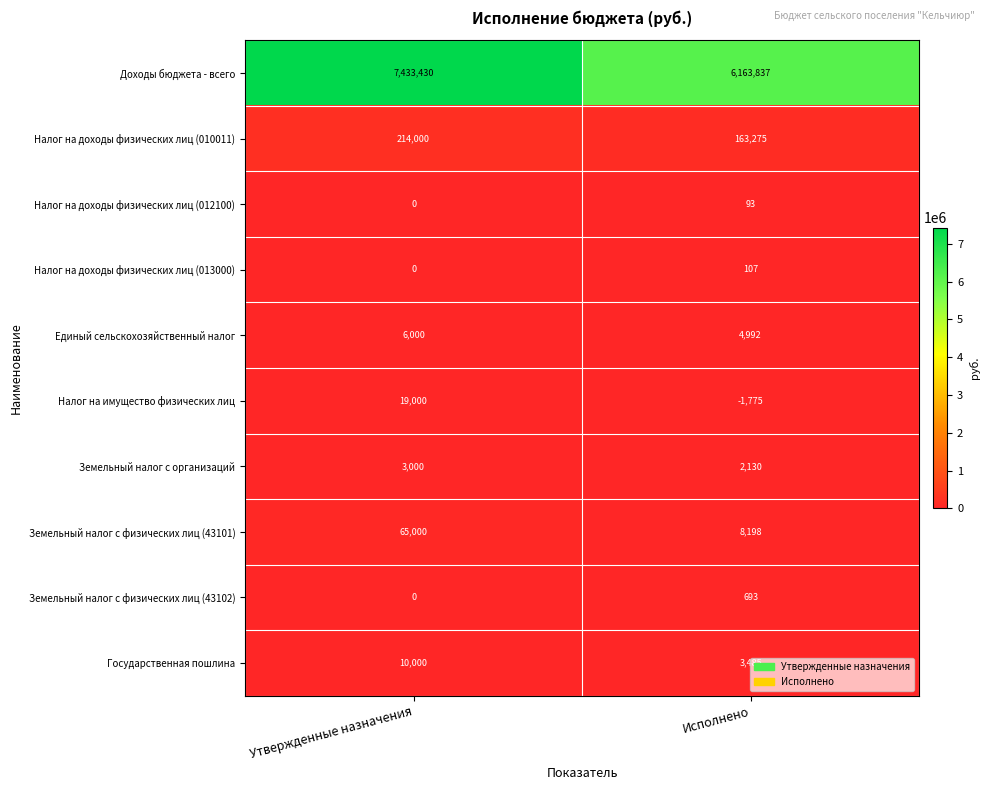

Which series has the largest total across all categories?

Доходы бюджета - всего